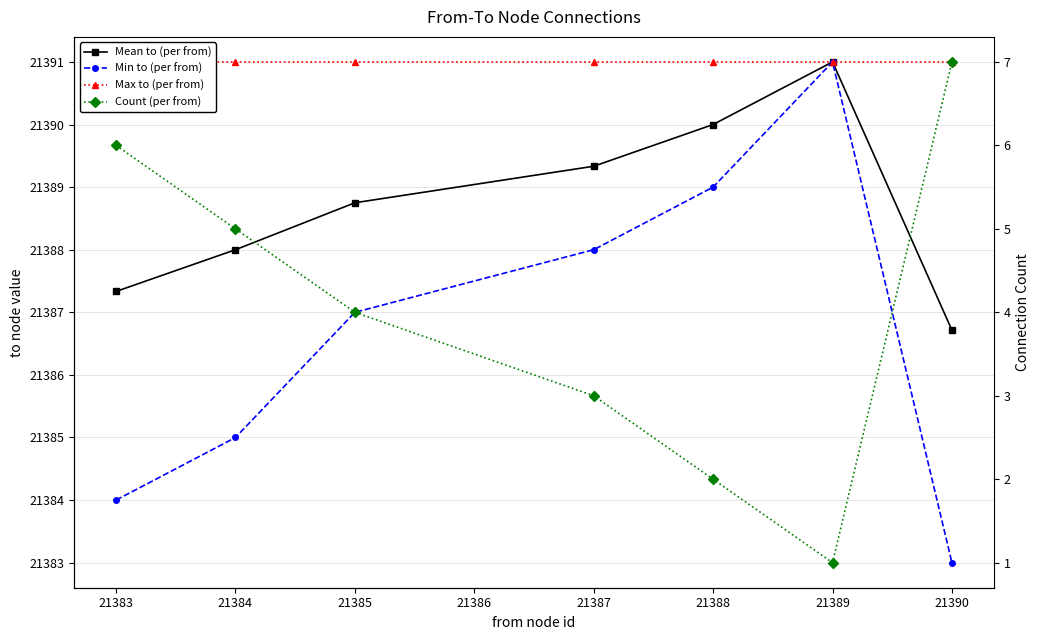

What are all the series names shown in the legend?

Mean to (per from), Min to (per from), Max to (per from), Count (per from)